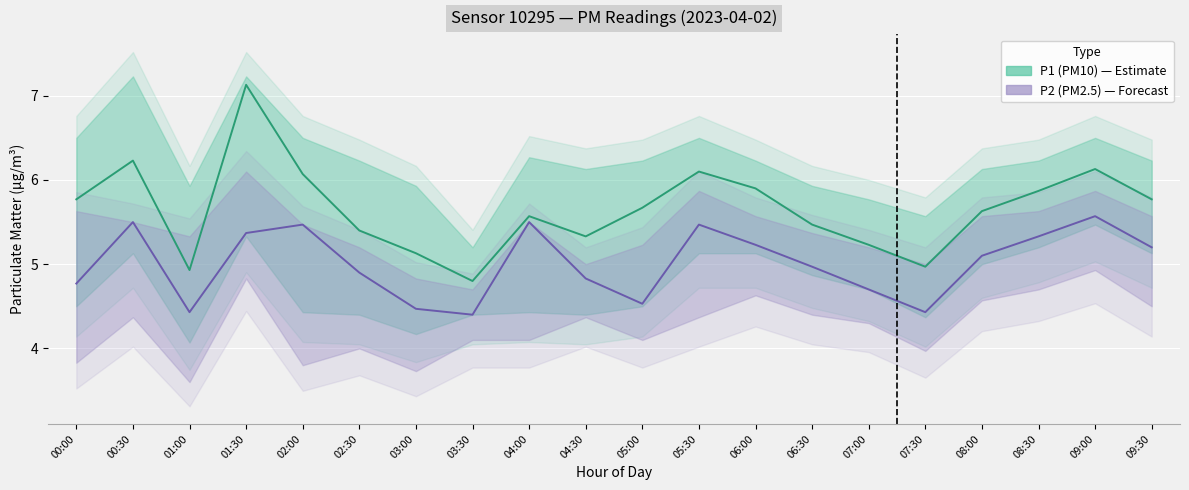

What position from the left is 01:00?

3